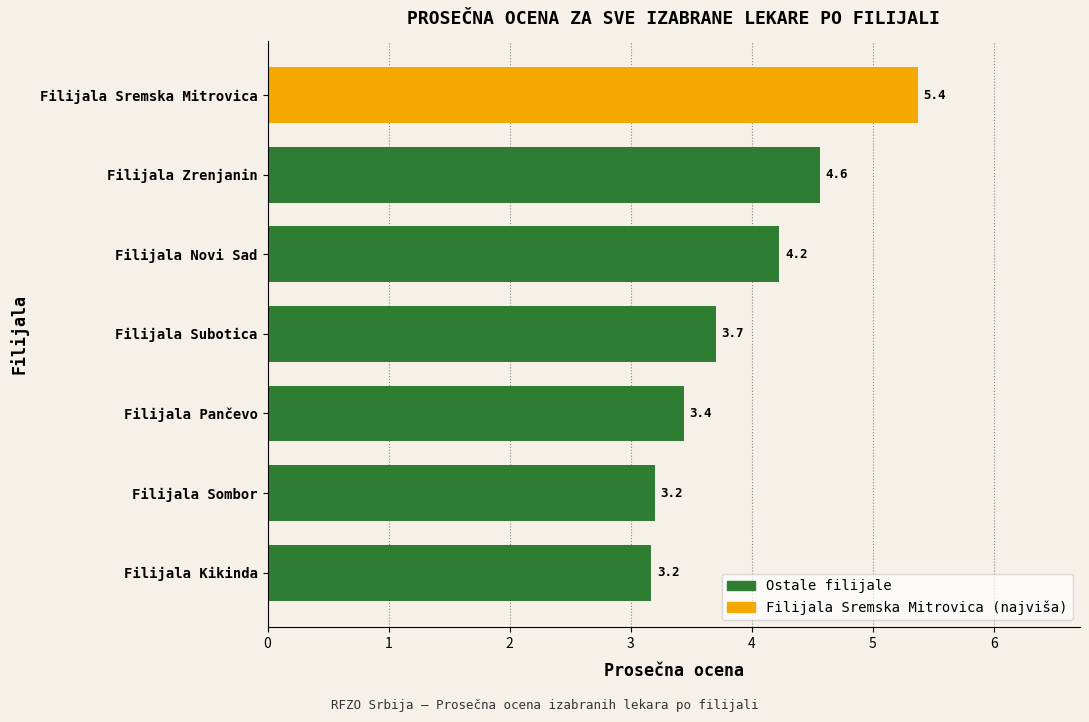

Approximately how many times larger is the value at Filijala Sombor compared to Filijala Novi Sad?

0.8